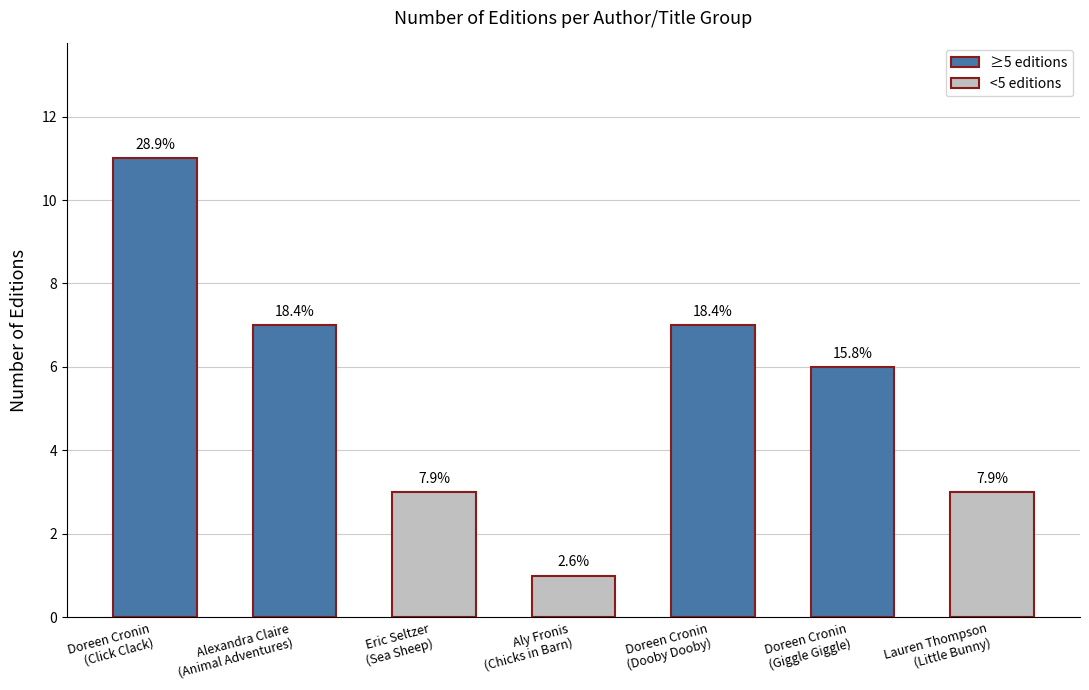

Which category has the lowest value across all series?

Aly Fronis
(Chicks in Barn)